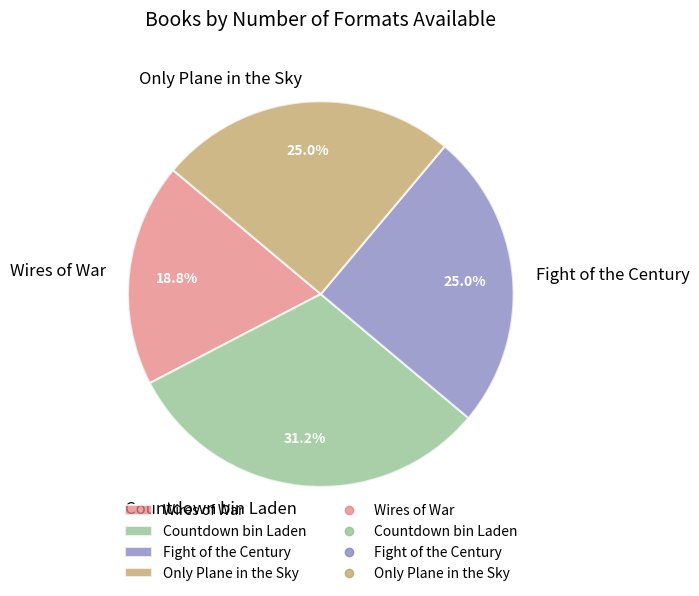

The Fight of the Century slice represents 35% of the pie. True or false?

False